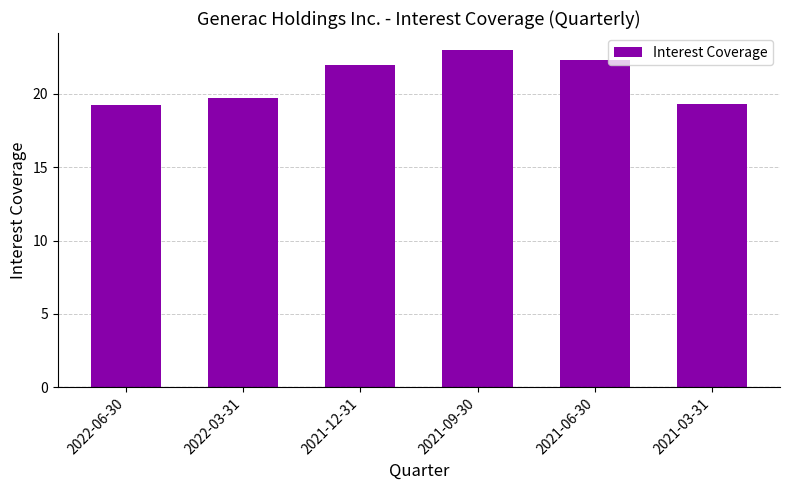

What is the smallest value displayed?

19.3